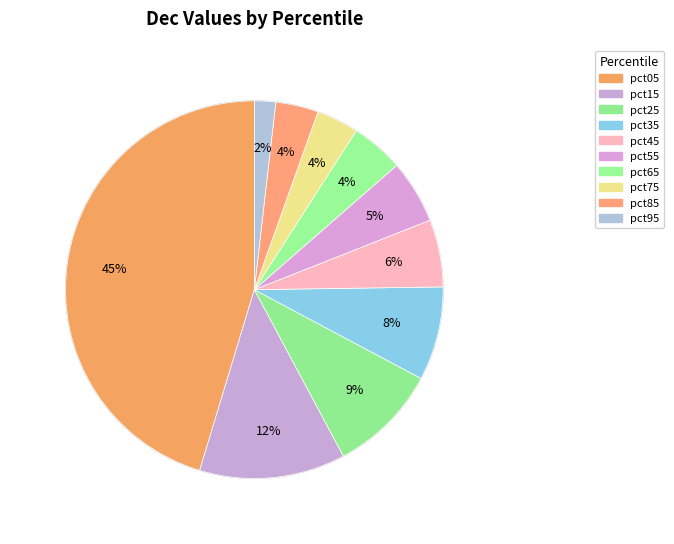

The pct65 slice represents 4% of the pie. True or false?

True